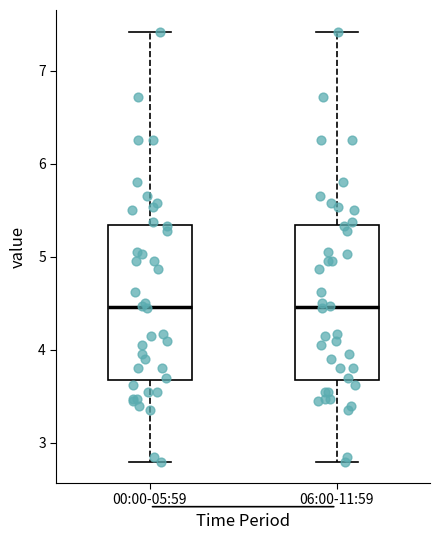

Where does the median line of the box for 00:00-05:59 sit on the y-axis? The values are not printed on the chart, so give them approximately, as read against the axis.

4.5